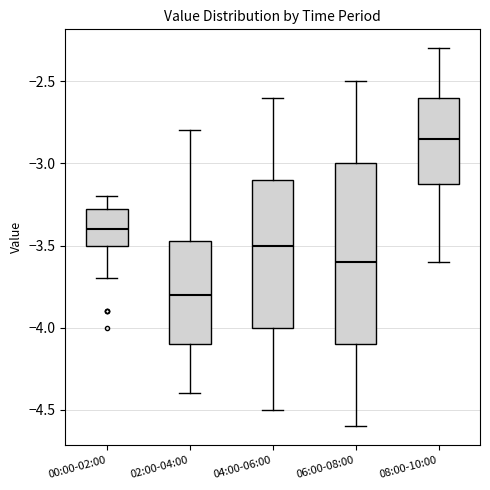

Reading left to right, transcribe this box plot: for each box, give where its median line is, the range the box spans, and where its two whiskers end, as read against the y-axis. The values are not printed on the chart, so give them approximately, as read against the axis.

00:00-02:00: median -3.40, box -3.50 to -3.25, whiskers -3.70 to -3.20
02:00-04:00: median -3.80, box -4.10 to -3.45, whiskers -4.40 to -2.80
04:00-06:00: median -3.50, box -4.00 to -3.10, whiskers -4.50 to -2.60
06:00-08:00: median -3.60, box -4.10 to -3.00, whiskers -4.60 to -2.50
08:00-10:00: median -2.85, box -3.10 to -2.60, whiskers -3.60 to -2.30